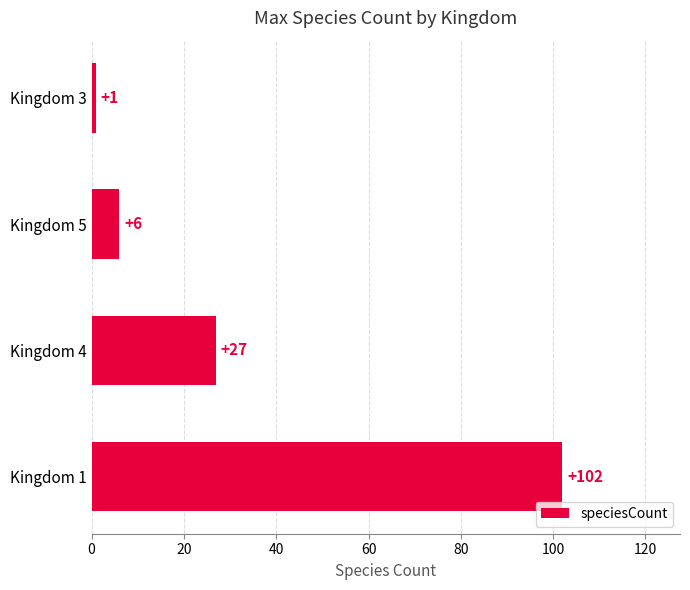

Does the chart contain stacked bars?

No